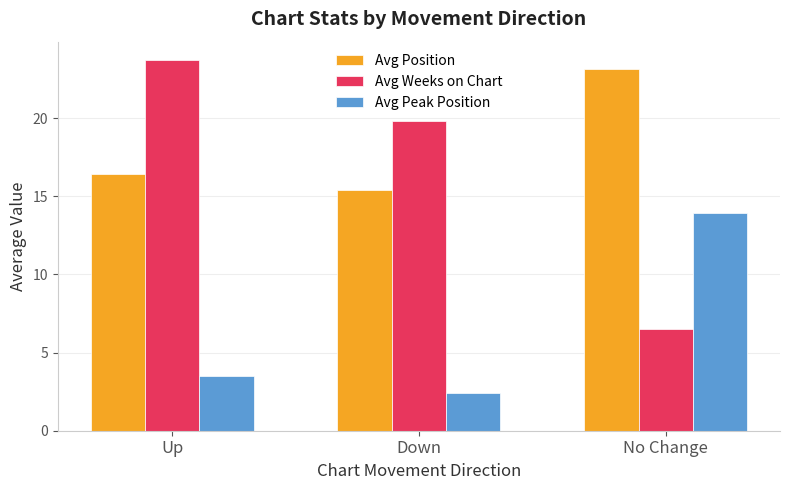

How many categories are shown in the chart?

3